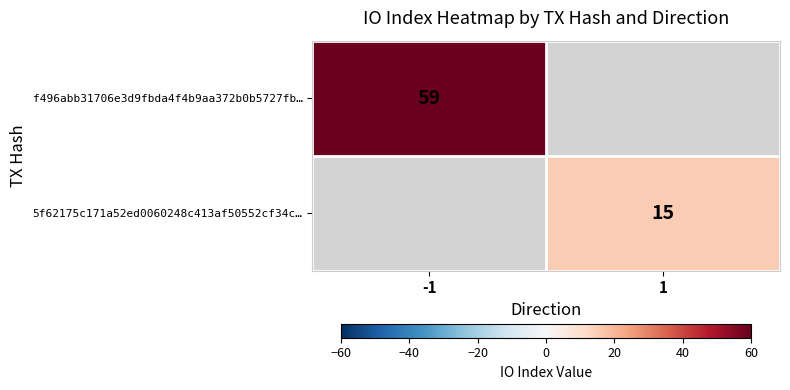

At how many categories does at least one series exceed 25?

1